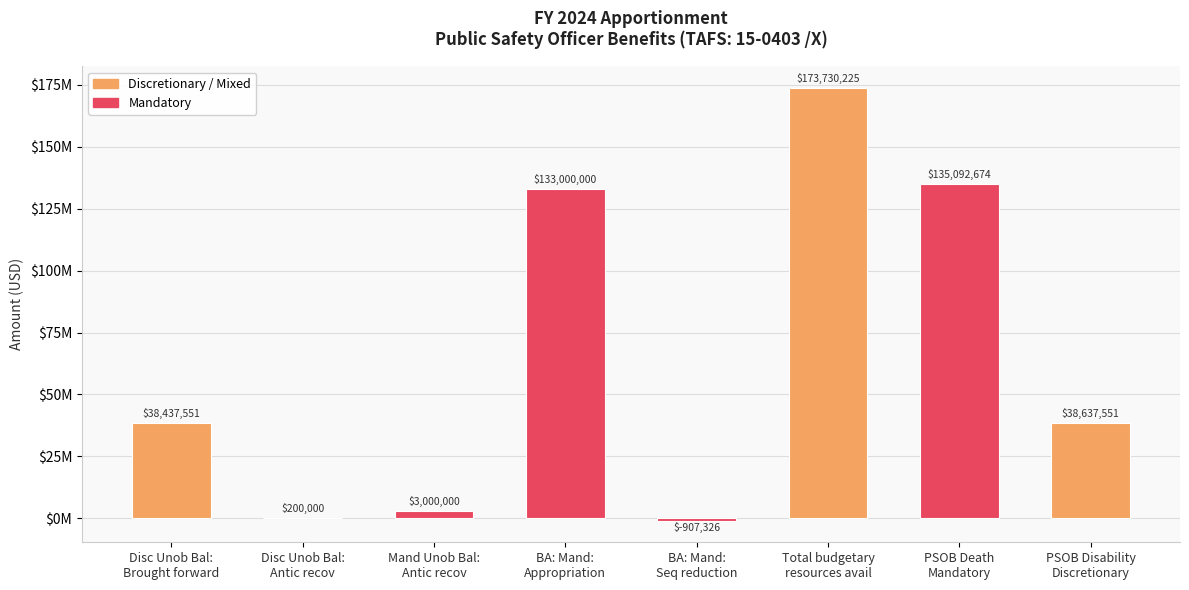

The chart shows a value of 135092674 at PSOB Death
Mandatory. True or false?

True